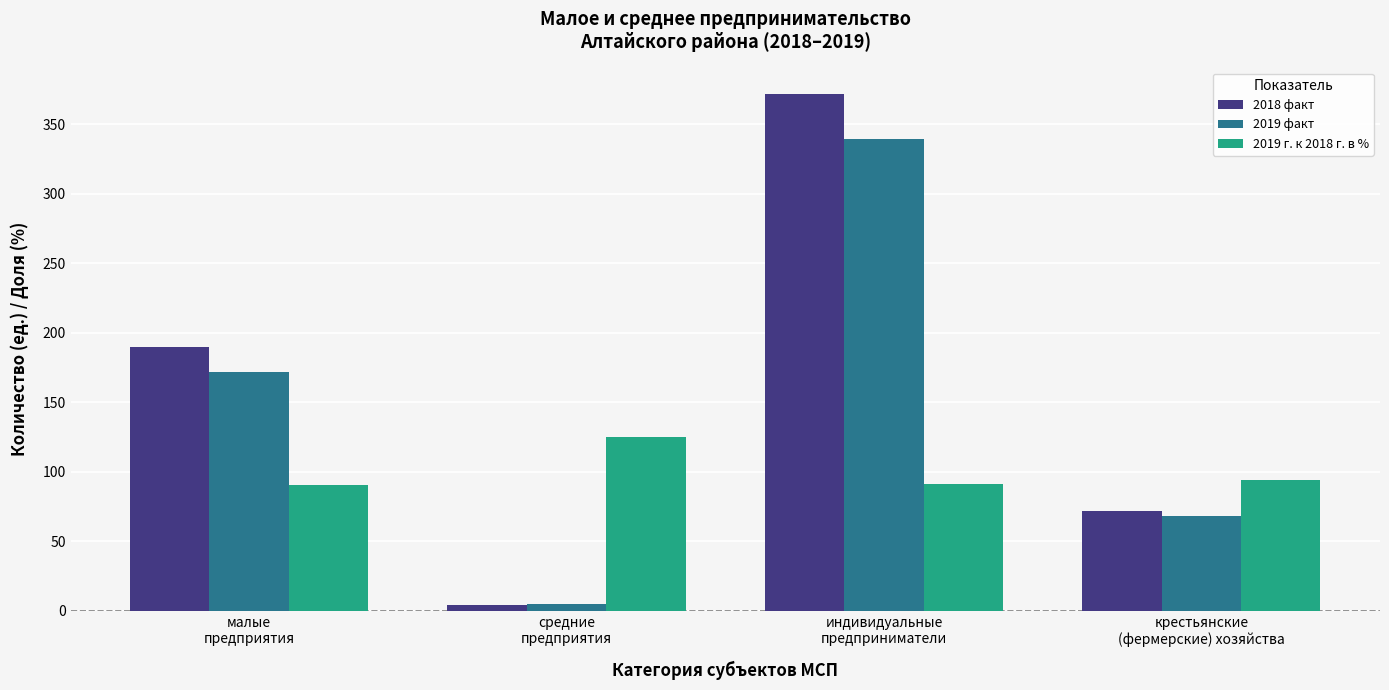

True or false: 2019 г. к 2018 г. в % has a value of 47.5 at индивидуальные
предприниматели.

False